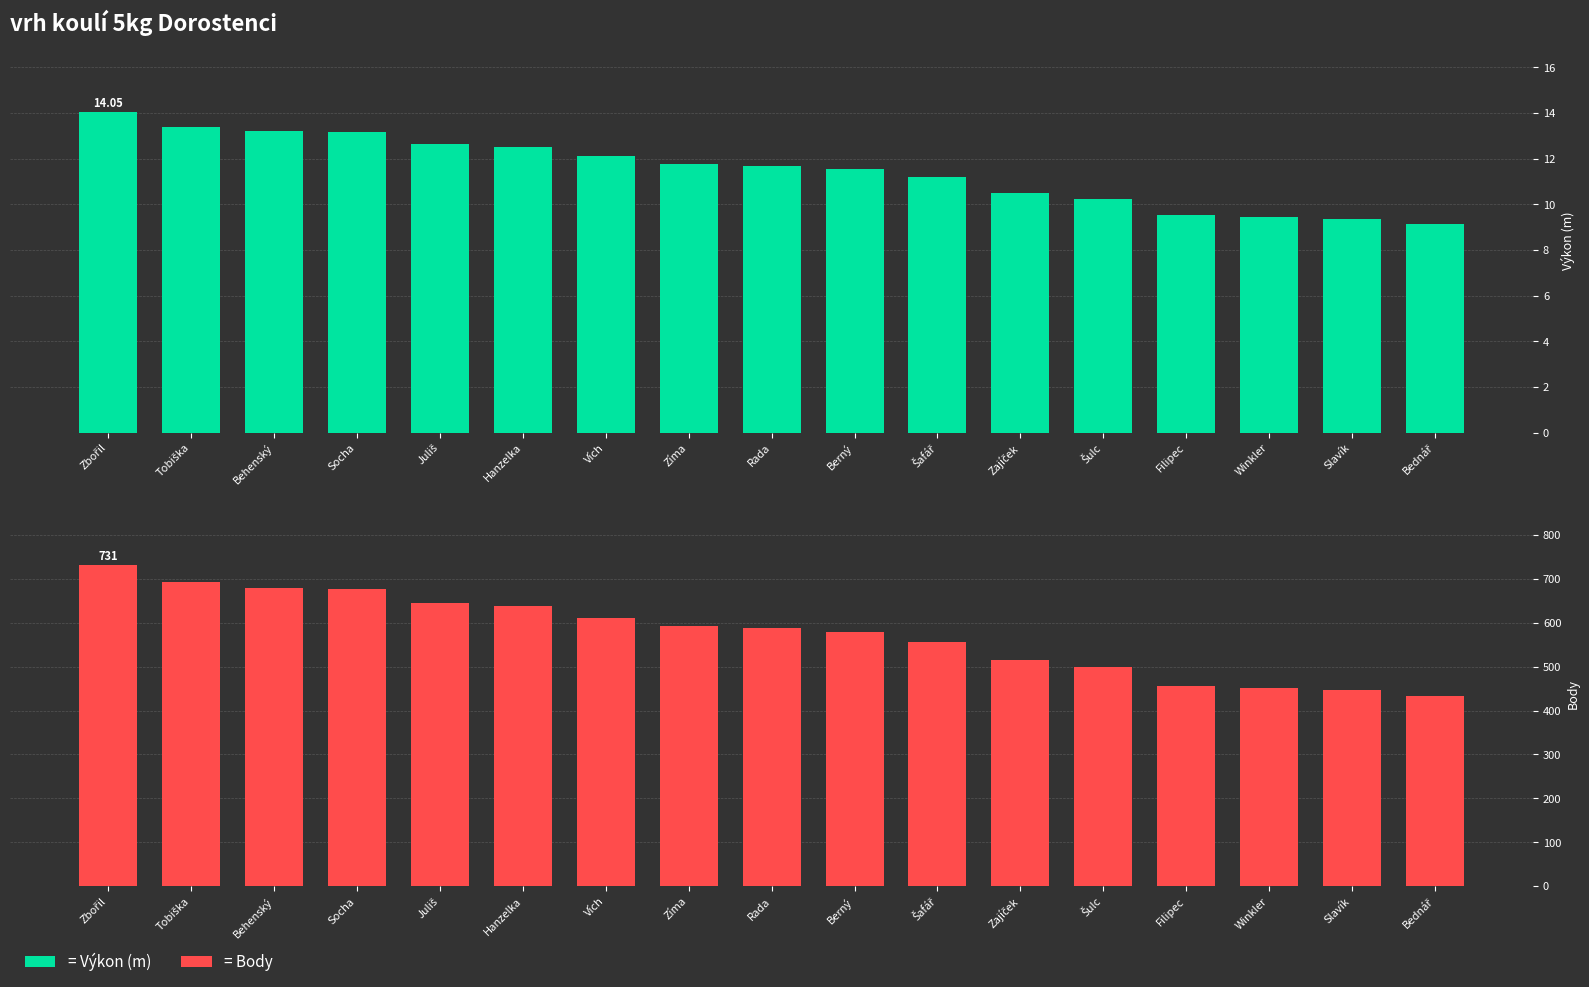

What is the value of the Výkon bar at the 11th from the left?

11.2